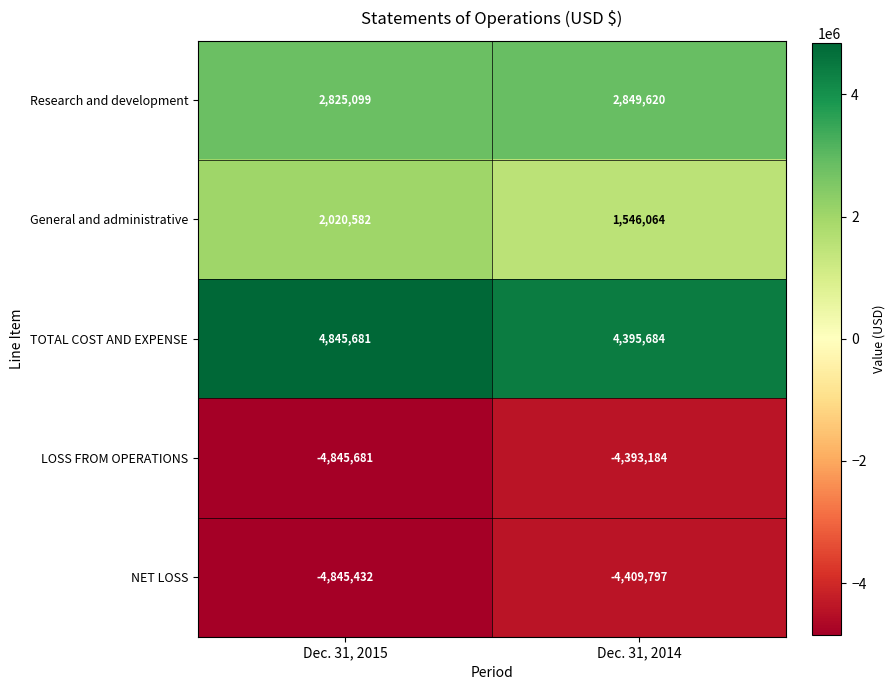

Which series has the largest range (max minus min)?

General and administrative